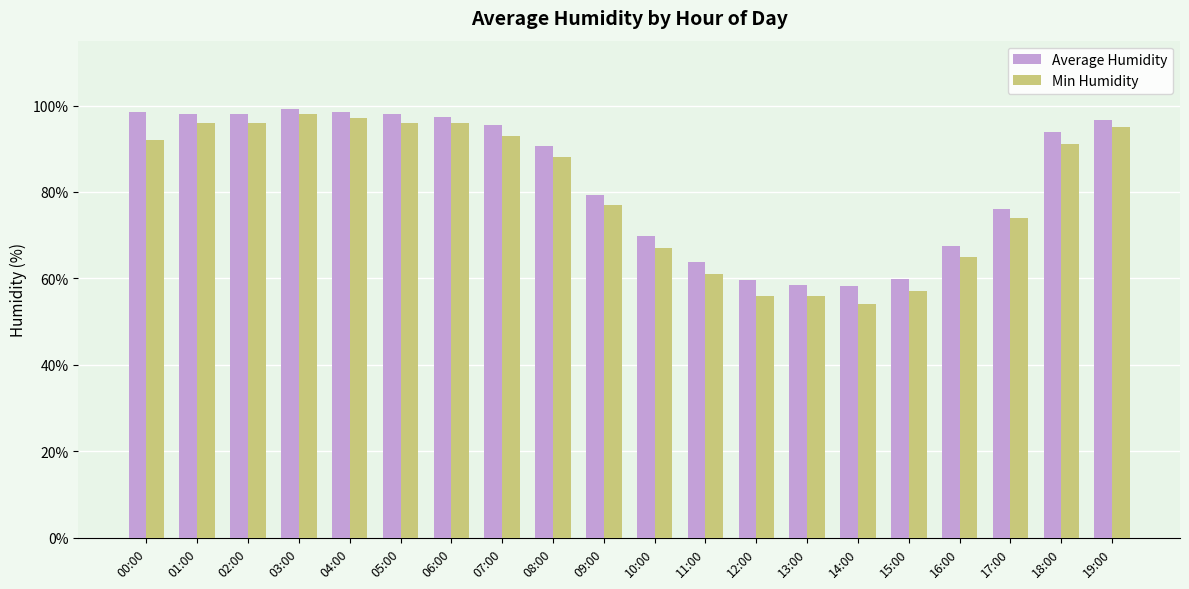

Is it true that Average Humidity equals 67.4 at 16:00?

True